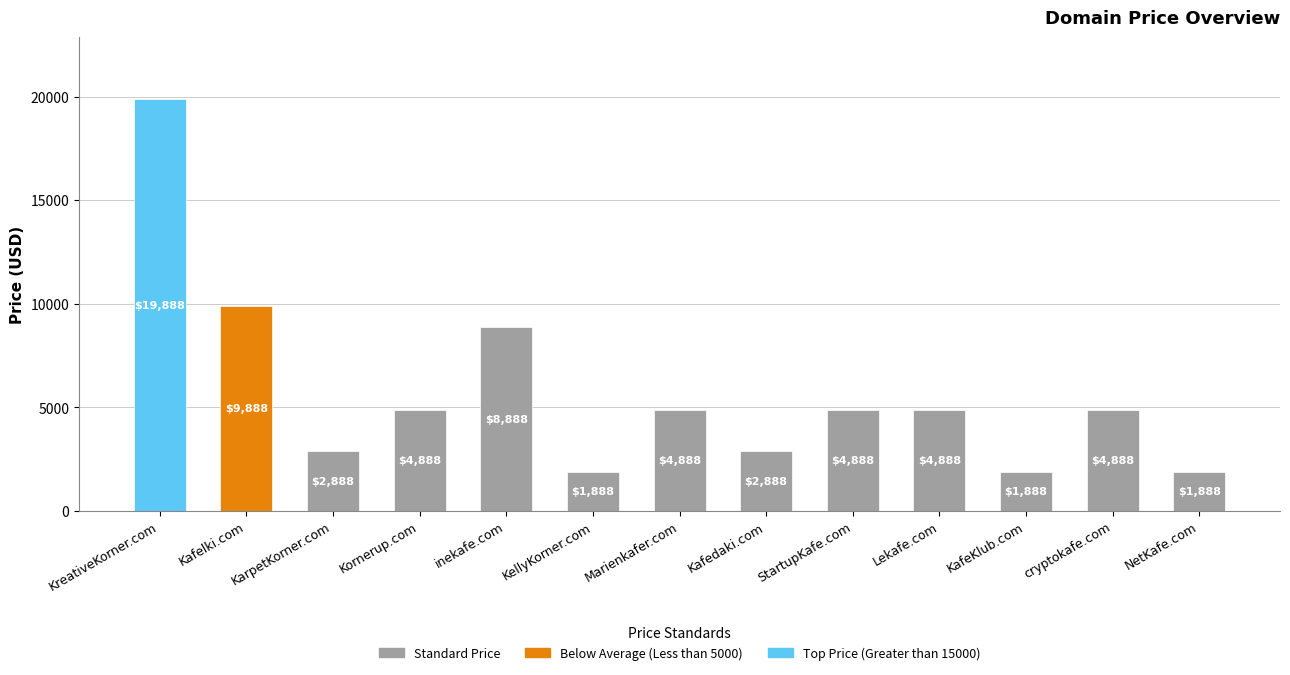

Reading right to left, list all the values displayed in this chart.

1888	4888	1888	4888	4888	2888	4888	1888	8888	4888	2888	9888	19888